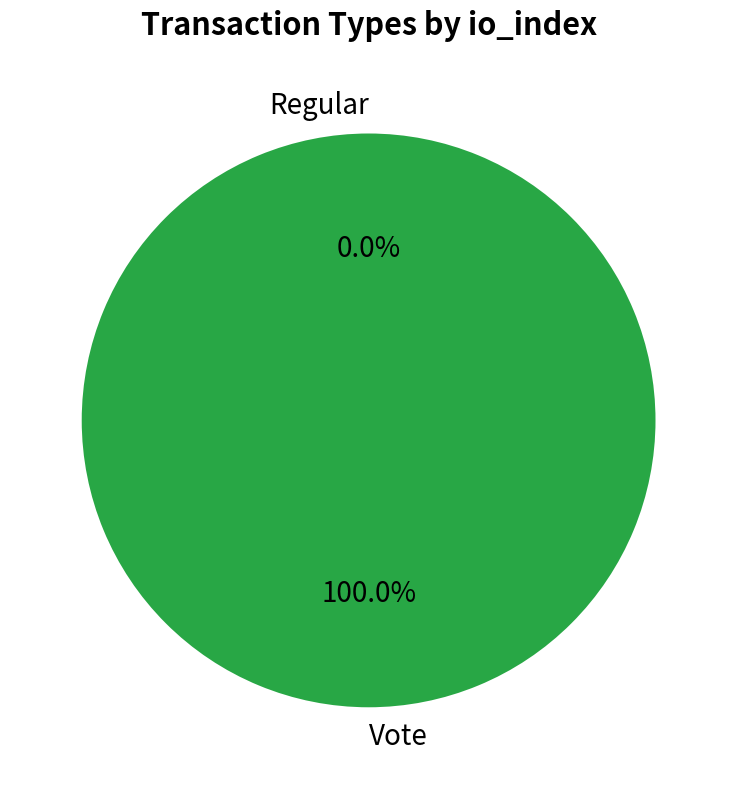

Combined, what portion of the pie is Regular and Vote?

100.0%